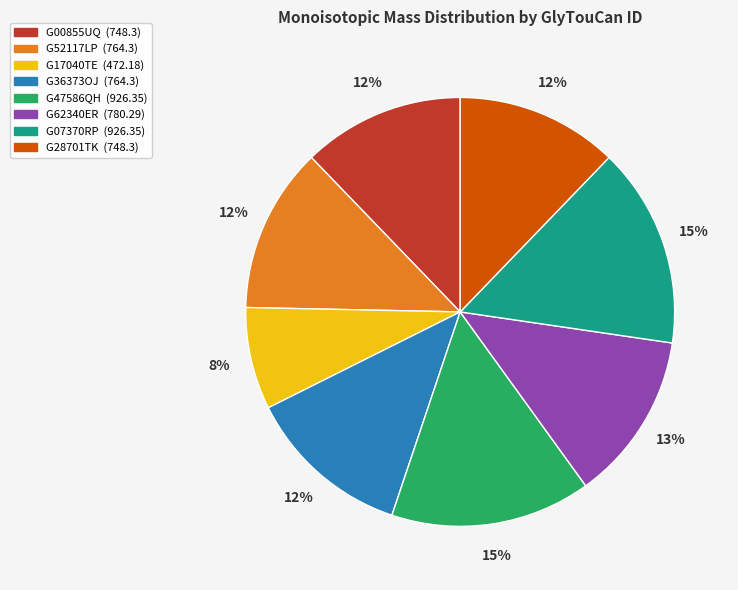

Is there any slice that represents more than half of the pie?

No